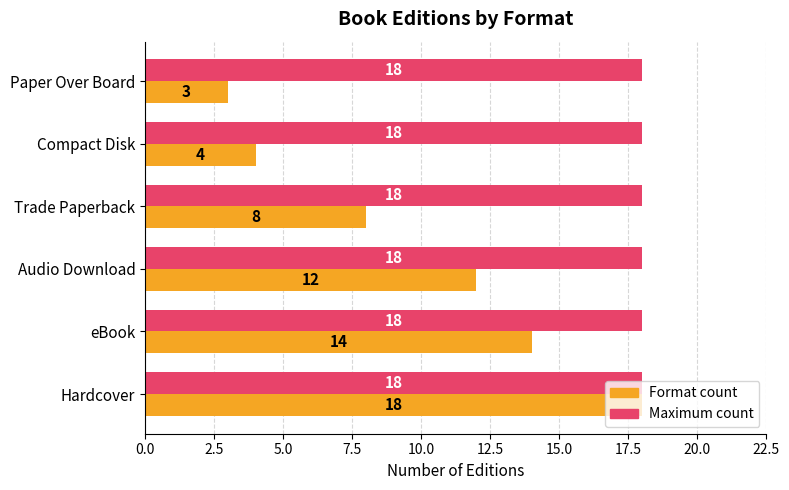

What value does the Format count series have at Compact Disk, to the nearest 5?

5